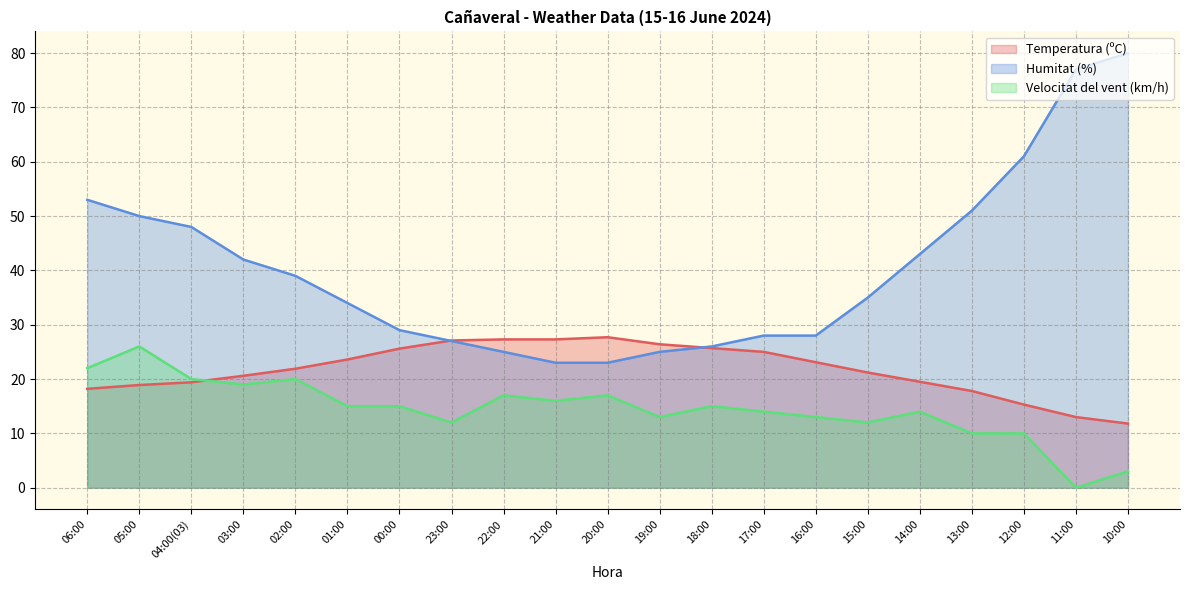

True or false: Humitat (%) has more than 0 interior local peaks.

False